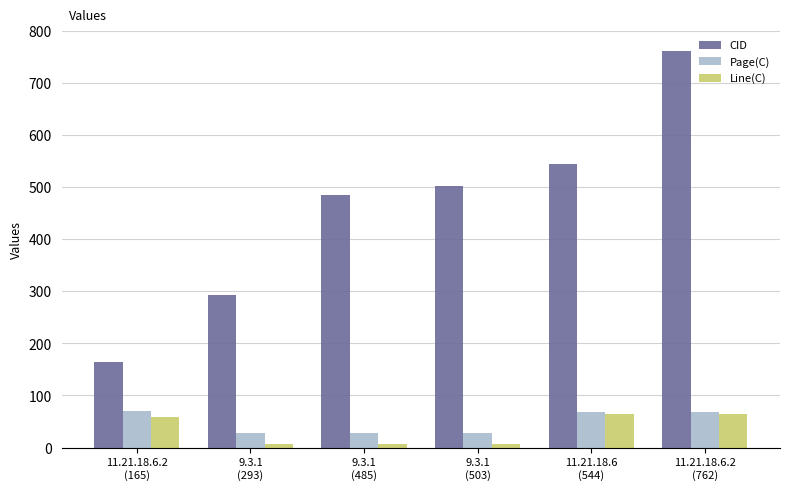

Which series has the largest total across all categories?

CID